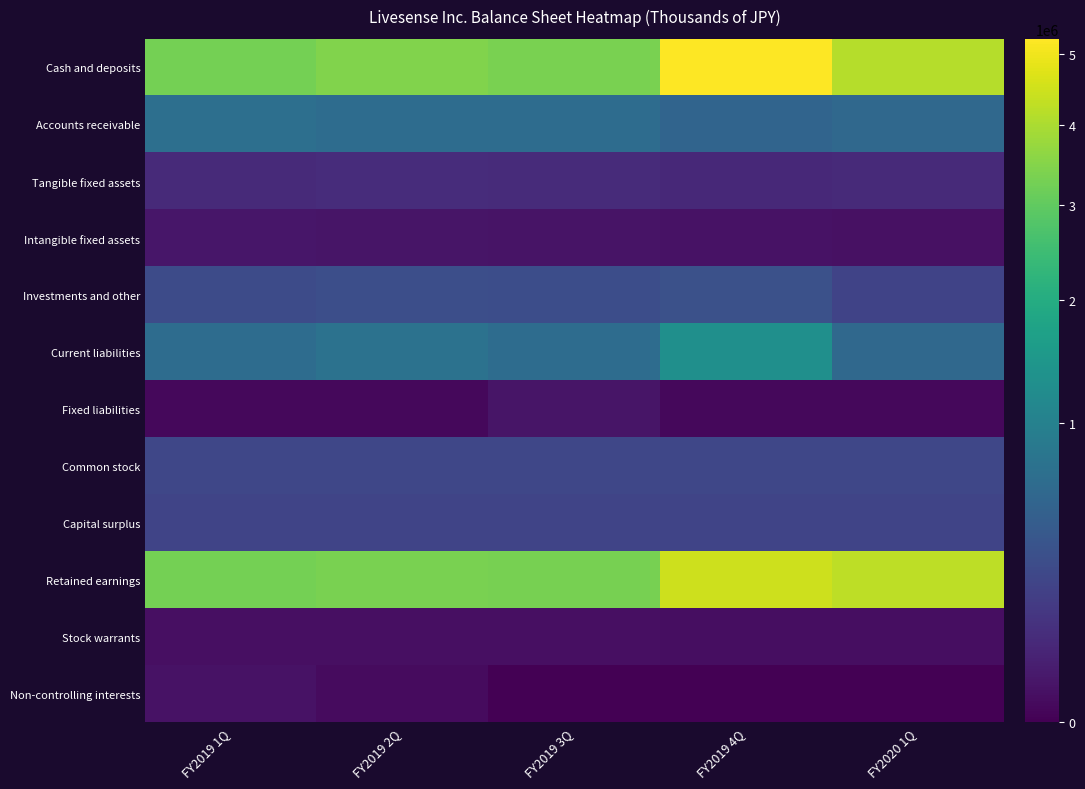

Between FY2019 4Q and FY2019 1Q, which is larger?

FY2019 4Q